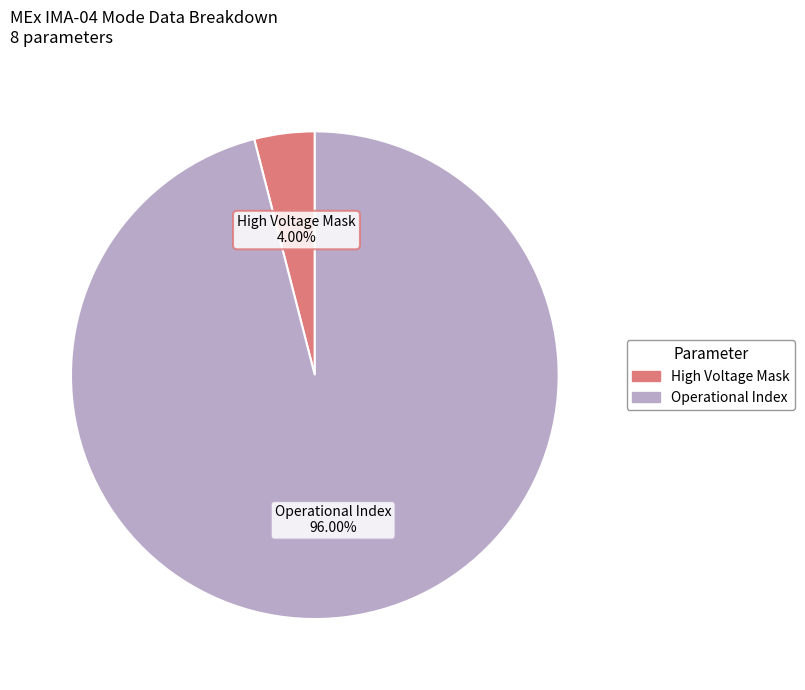

Is there a majority slice in this chart?

Yes